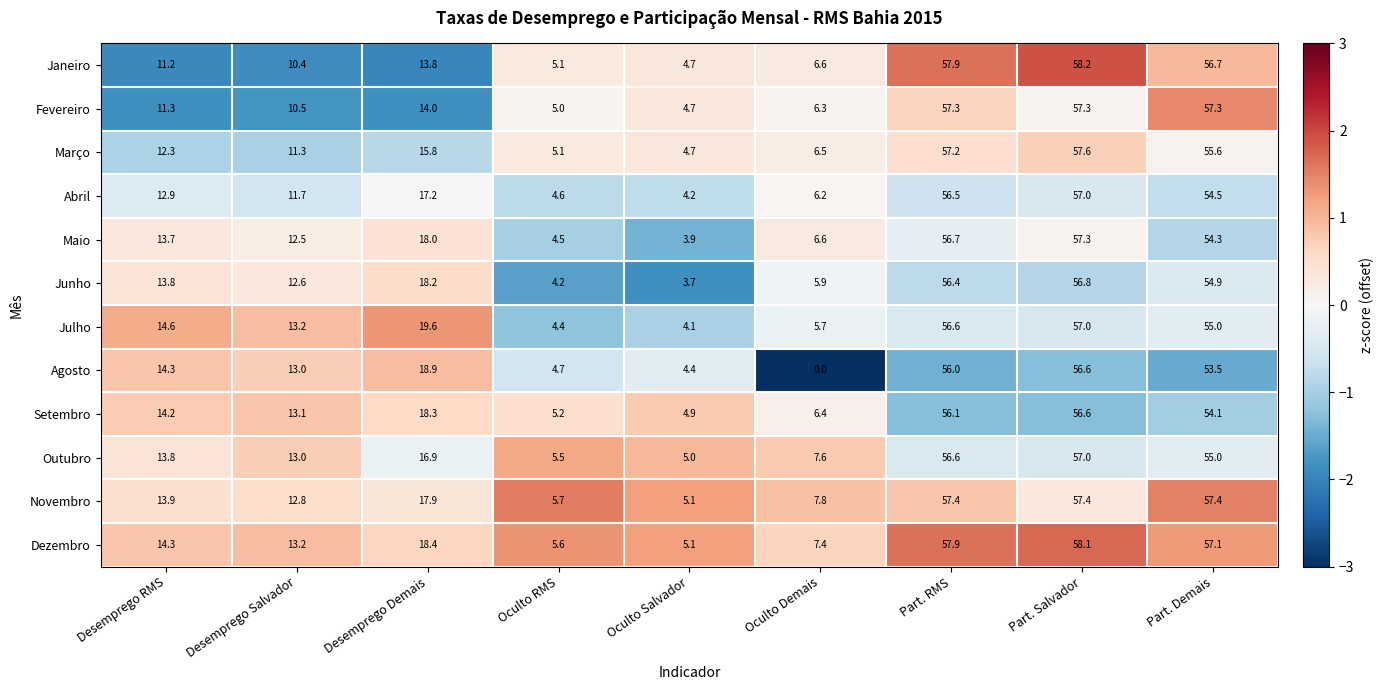

What is the average value of the Agosto series?

24.6